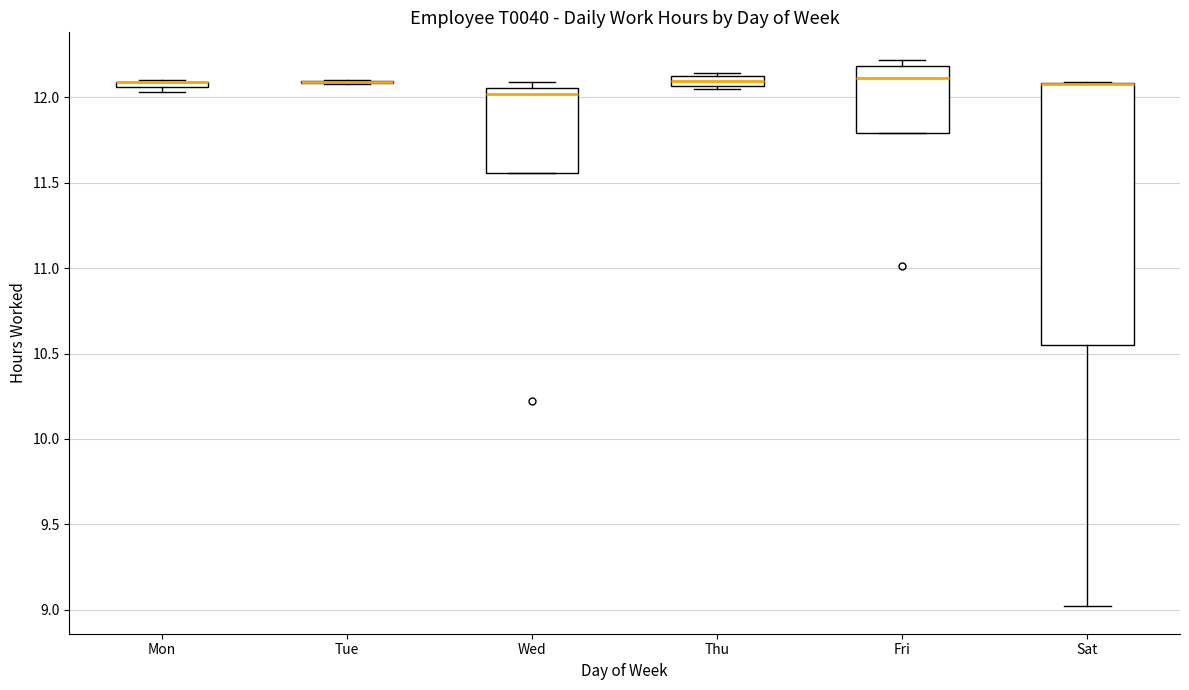

Where does the lower whisker of the box for Sat end on the y-axis? The values are not printed on the chart, so give them approximately, as read against the axis.

9.00